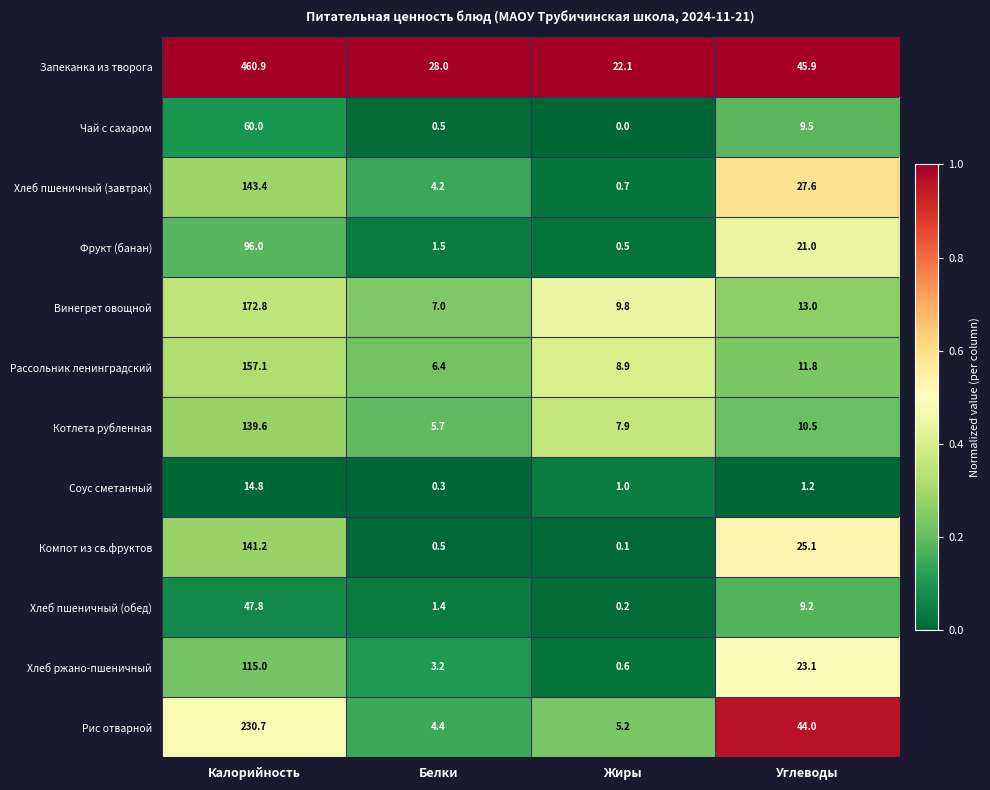

Rank the series by their maximum value, from lowest to highest.

Соус сметанный, Хлеб пшеничный (обед), Чай с сахаром, Фрукт (банан), Хлеб ржано-пшеничный, Котлета рубленная, Компот из св.фруктов, Хлеб пшеничный (завтрак), Рассольник ленинградский, Винегрет овощной, Рис отварной, Запеканка из творога